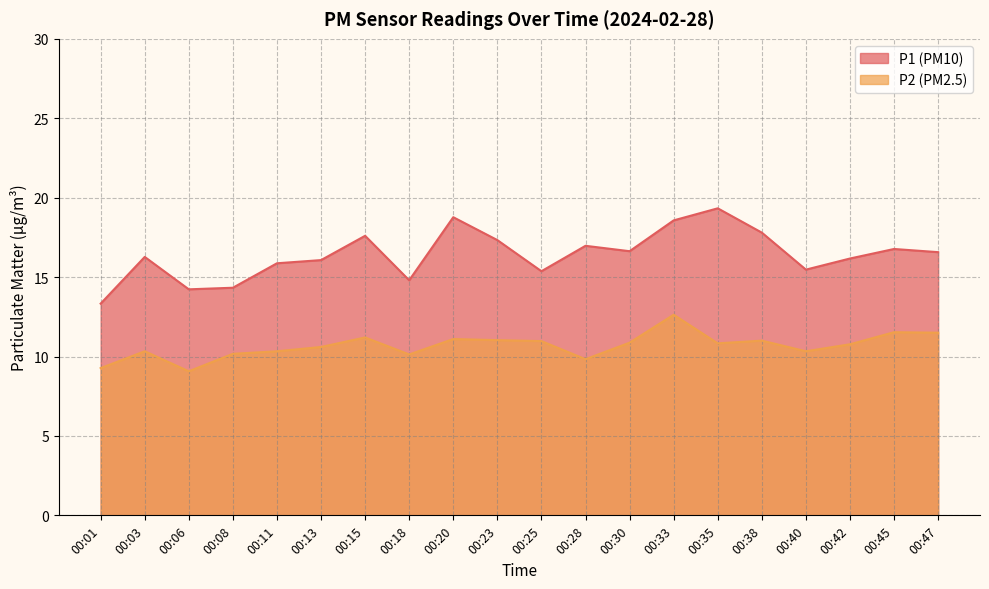

What are all the series names shown in the legend?

P1, P2